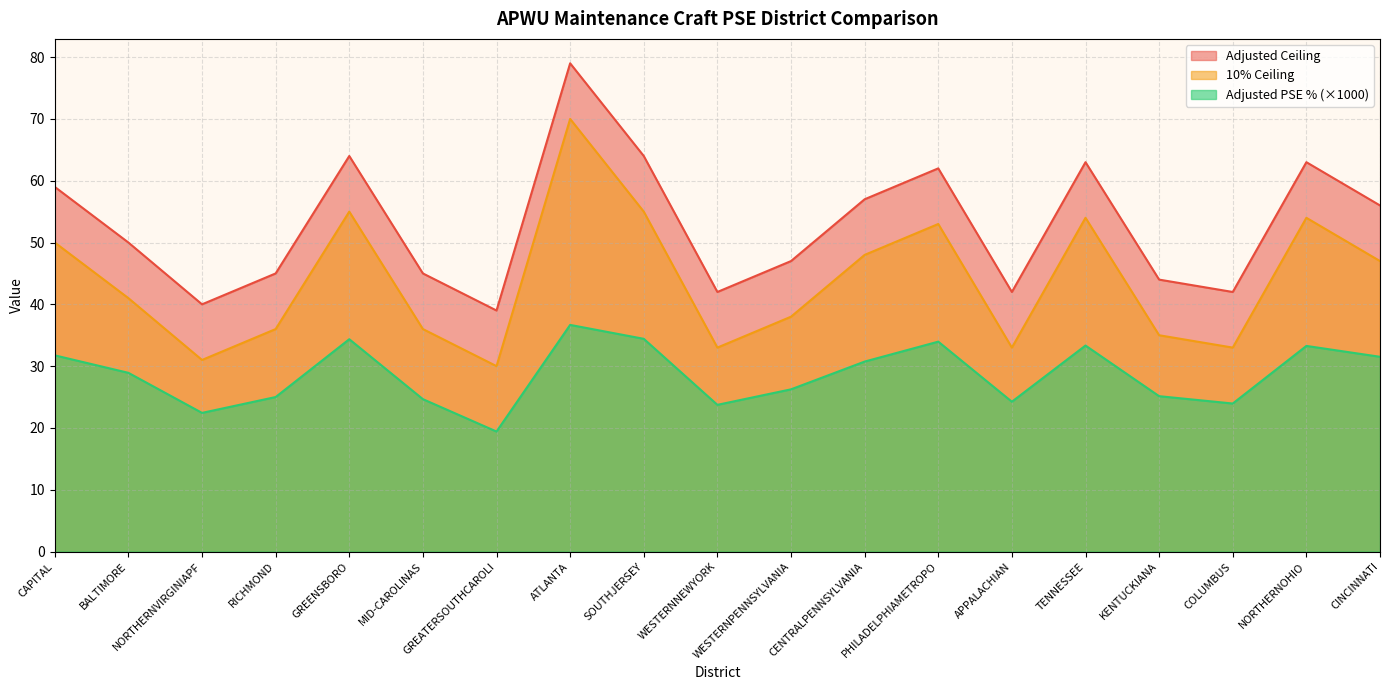

Where does the Adjusted PSE % series first go above 28?

CAPITAL